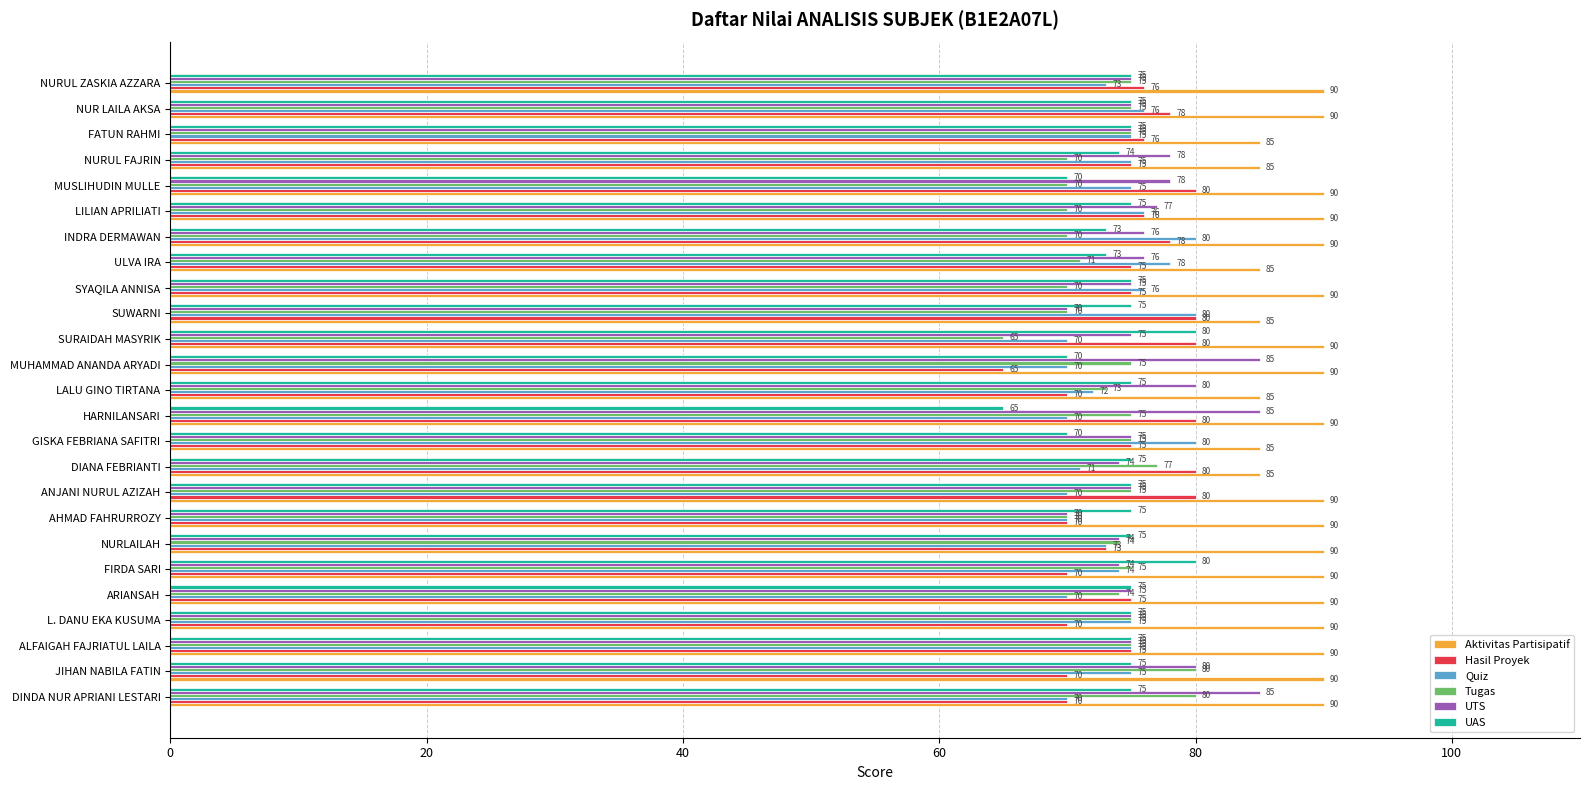

The value of UAS at L. DANU EKA KUSUMA is 27. True or false?

False